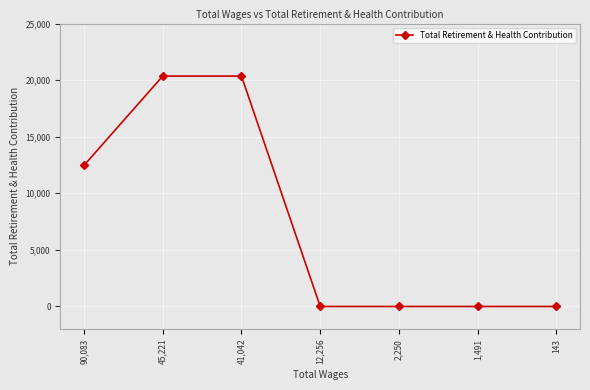

Reading right to left, transcribe all the data shown in this chart.

0	0	0	0	20359	20359	12469